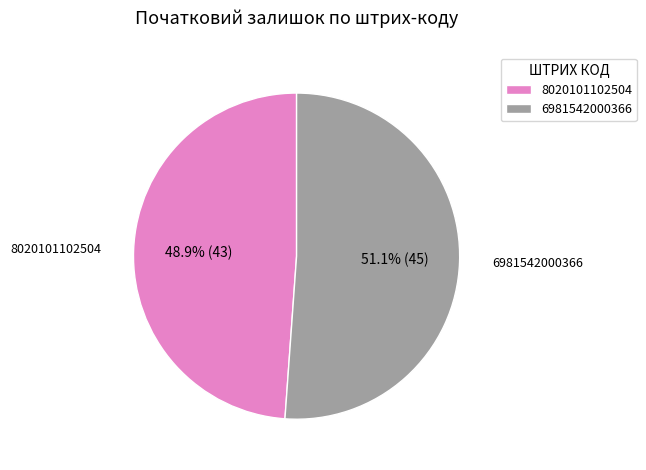

The 8020101102504 slice represents 64% of the pie. True or false?

False